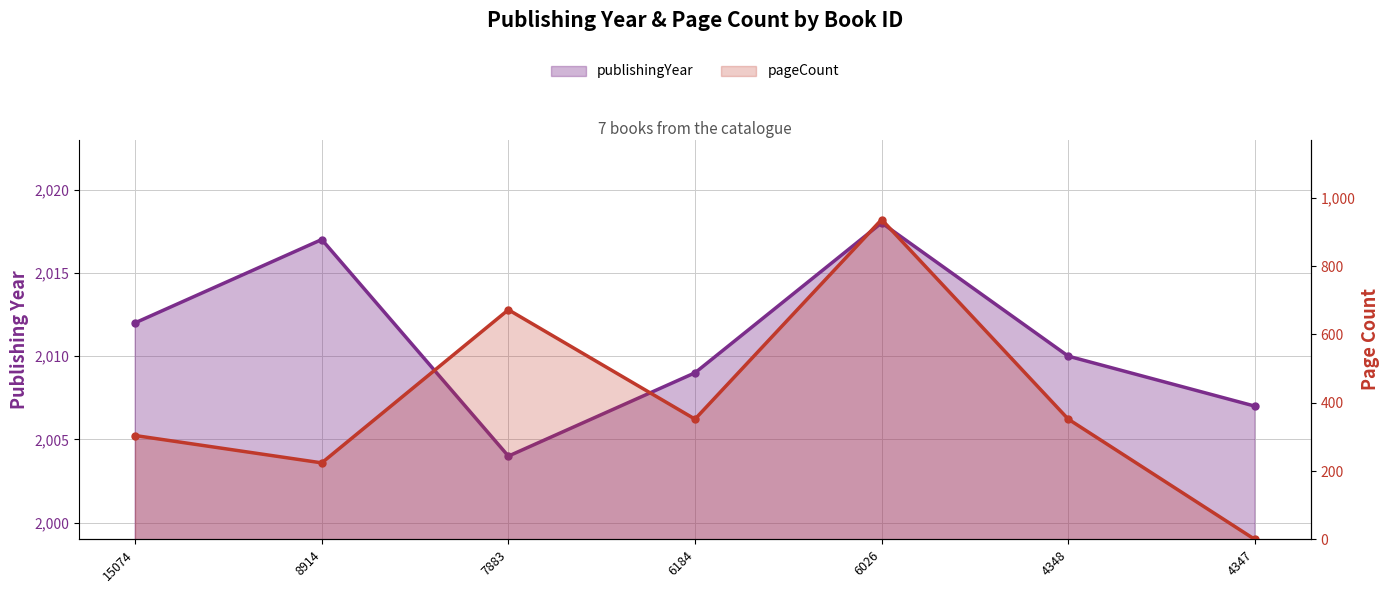

Which series has the widest spread of values?

pageCount